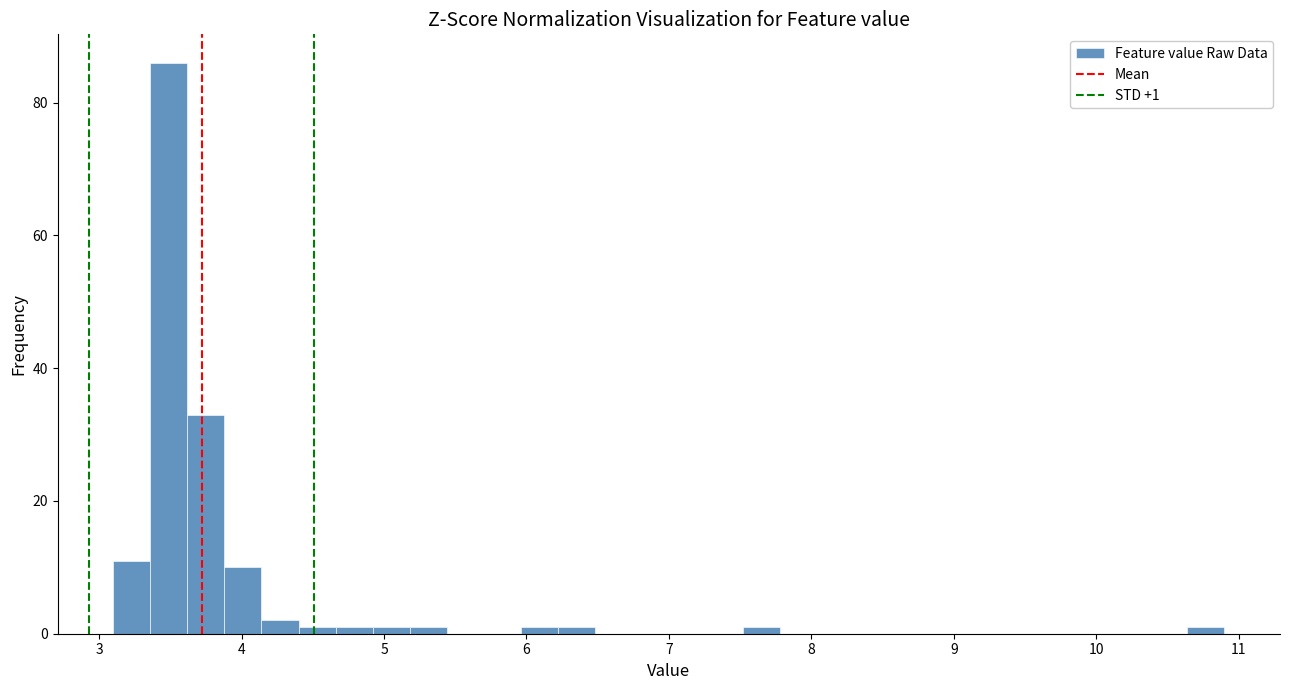

Read against the x-axis, roughly where is the centre of the tallest bar?

3.5